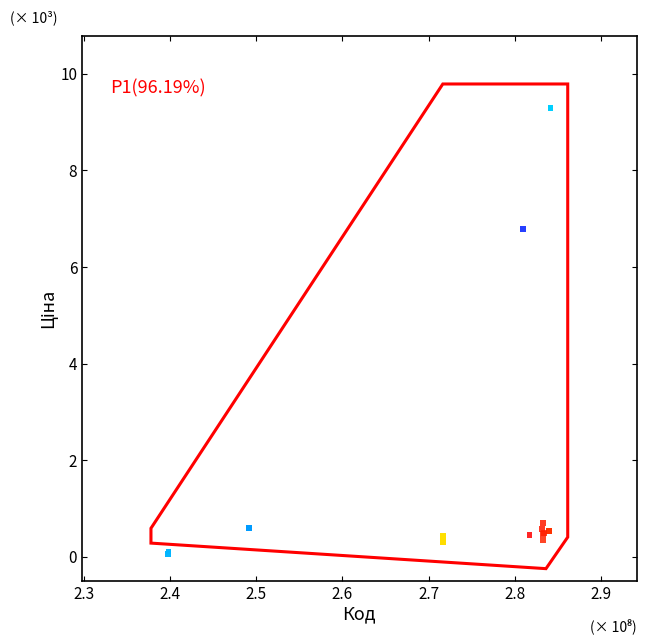

What Y value in the scatter plot is closest to 4?

6.8